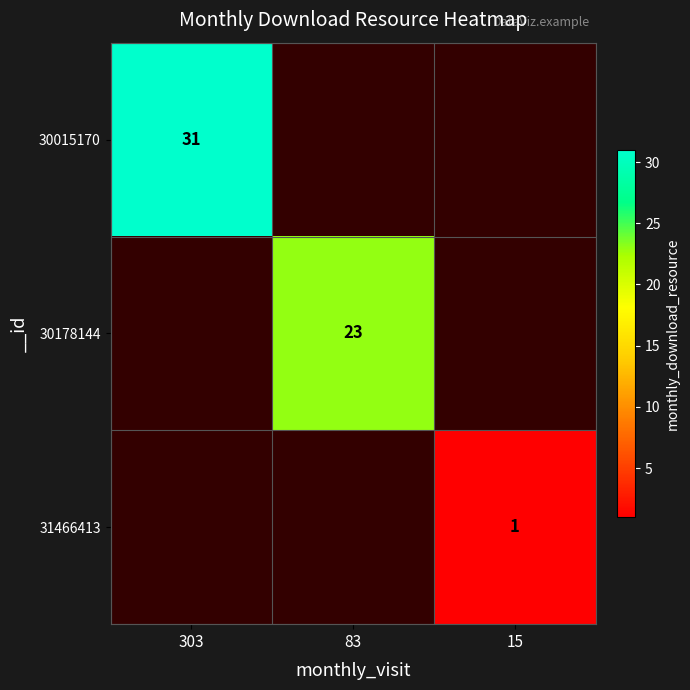

At which category does the chart reach its peak across all series?

303